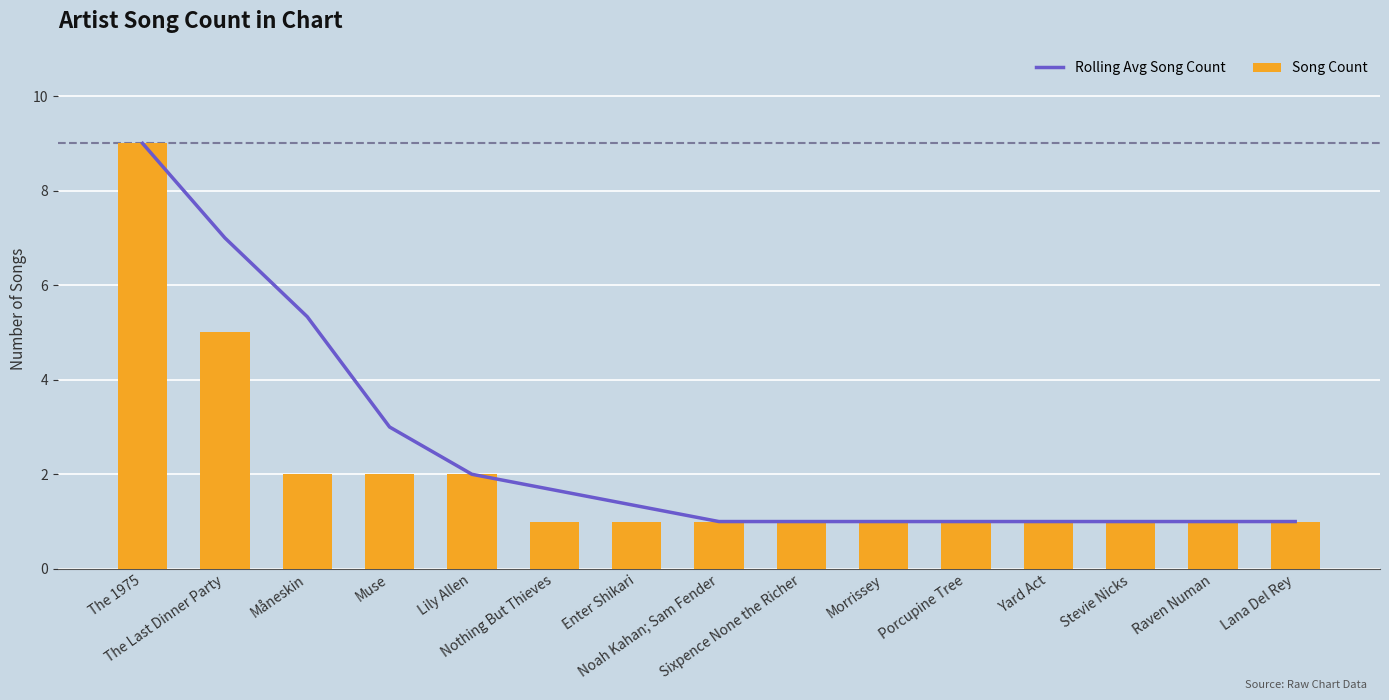

Which series changed the most between Noah Kahan; Sam Fender and Raven Numan?

Rolling Avg Song Count